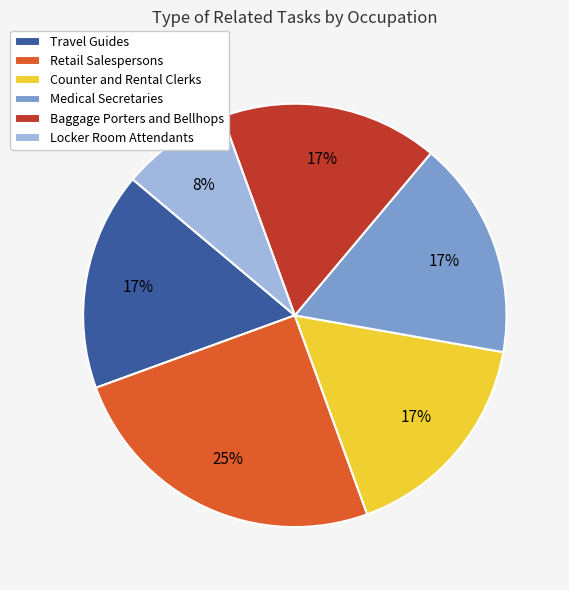

How many segments does this pie chart have?

6